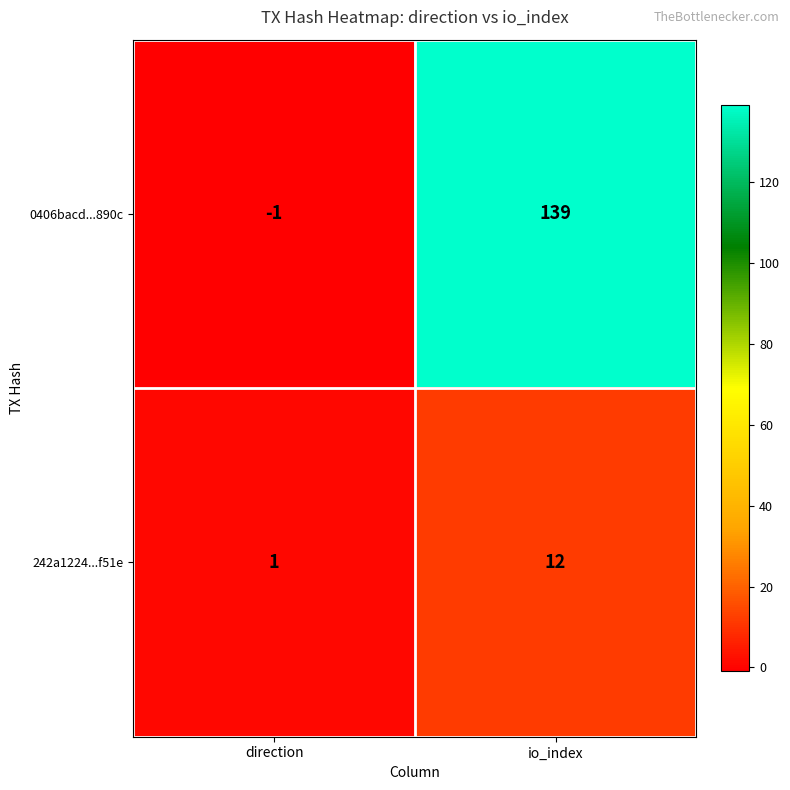

List the labels in order of 0406bacd...890c value, smallest first.

direction, io_index